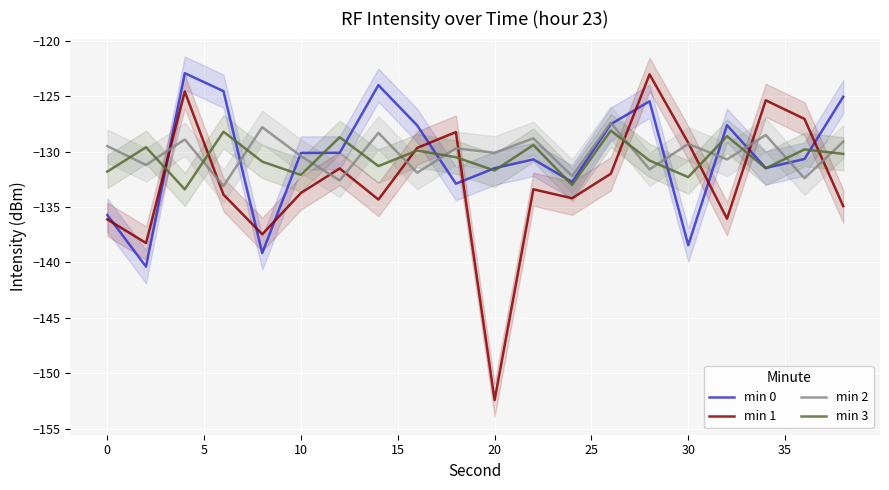

Is it true that min 0 equals -40.3 at 0?

False